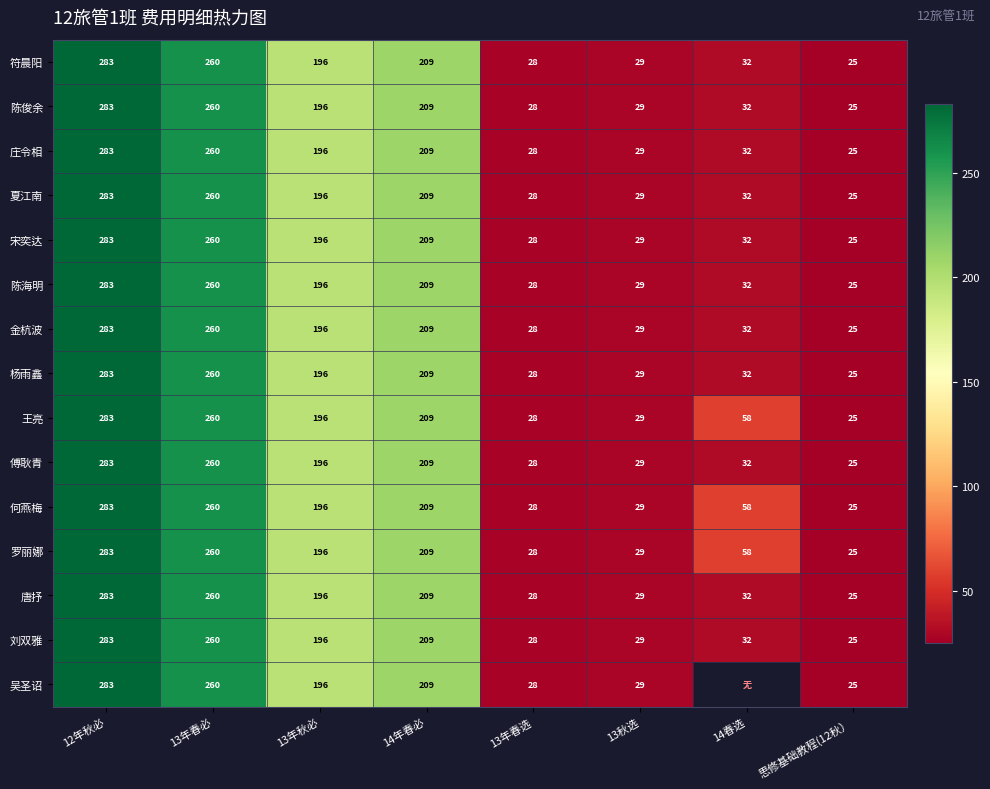

Which category has the highest value in the 符晨阳 series?

12年秋必